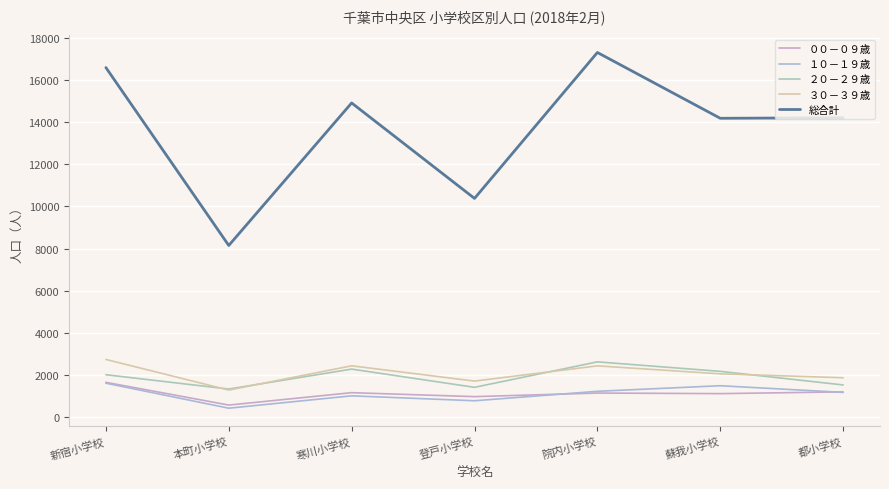

At which category is the sum across all series the highest?

院内小学校